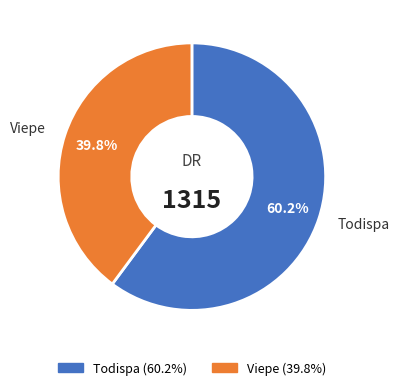

Between Todispa and Viepe, which is larger?

Todispa